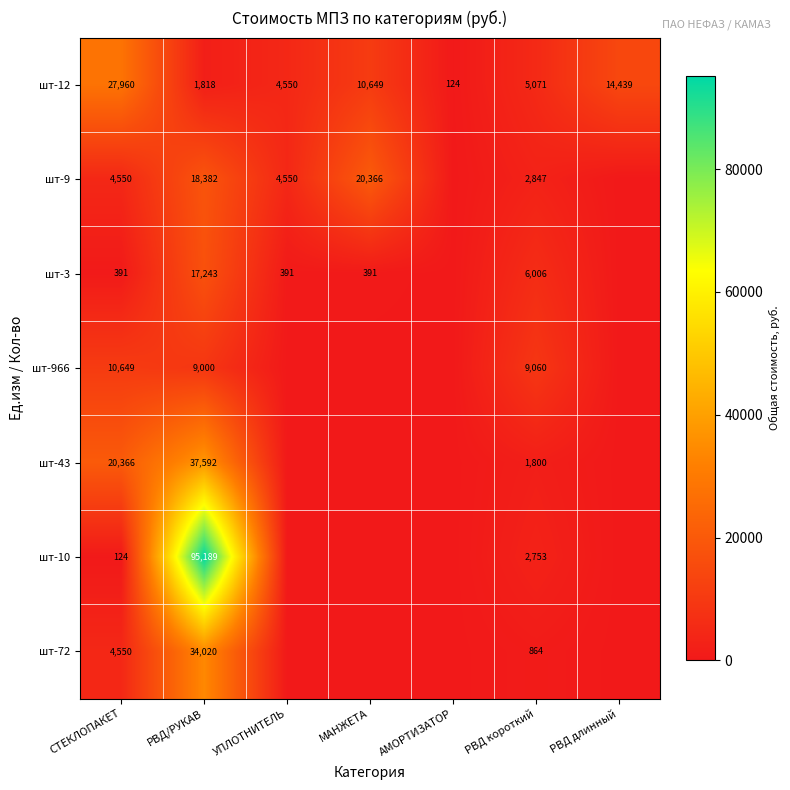

At РВД короткий, list the series in order from smallest to largest.

шт-72, шт-43, шт-10, шт-9, шт-12, шт-3, шт-966